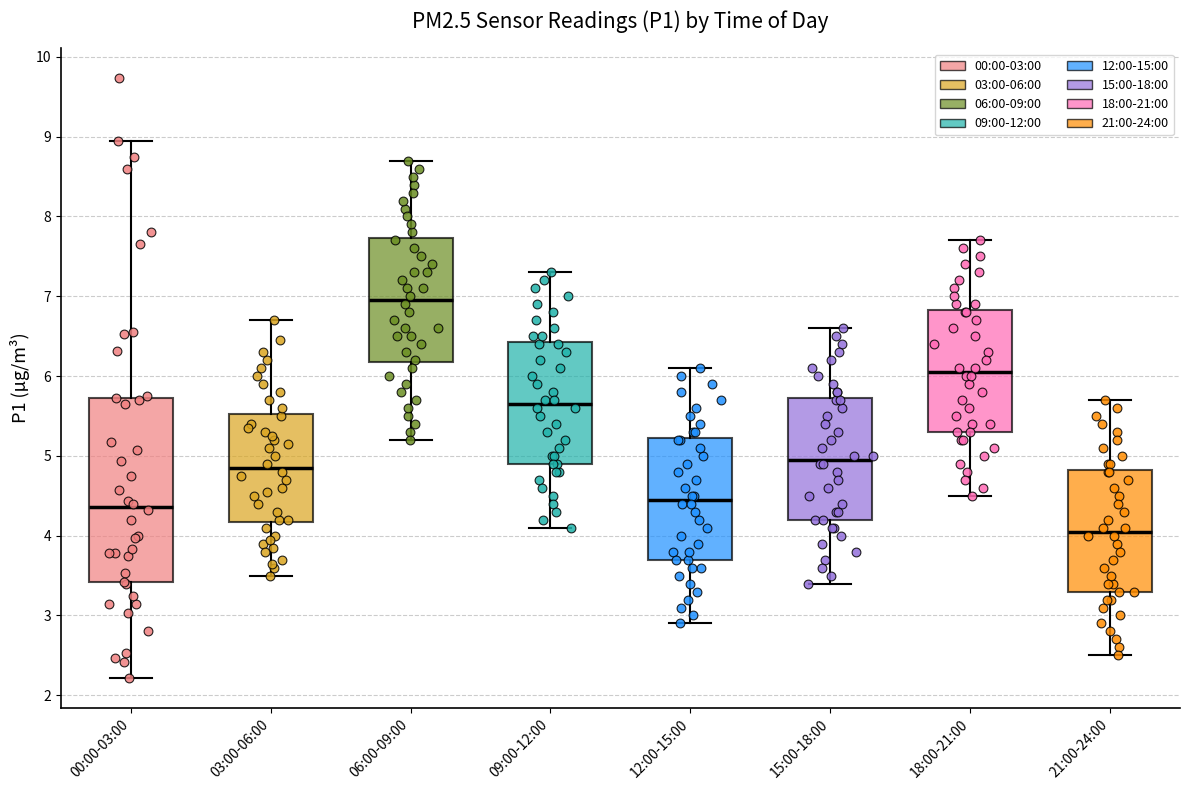

Reading left to right, transcribe this box plot: for each box, give where its median line is, the range the box spans, and where its two whiskers end, as read against the y-axis. The values are not printed on the chart, so give them approximately, as read against the axis.

00:00-03:00: median 4.4, box 3.4 to 5.7, whiskers 2.2 to 9.0
03:00-06:00: median 4.9, box 4.2 to 5.5, whiskers 3.5 to 6.7
06:00-09:00: median 7.0, box 6.2 to 7.7, whiskers 5.2 to 8.7
09:00-12:00: median 5.7, box 4.9 to 6.4, whiskers 4.1 to 7.3
12:00-15:00: median 4.5, box 3.7 to 5.2, whiskers 2.9 to 6.1
15:00-18:00: median 5.0, box 4.2 to 5.7, whiskers 3.4 to 6.6
18:00-21:00: median 6.1, box 5.3 to 6.8, whiskers 4.5 to 7.7
21:00-24:00: median 4.1, box 3.3 to 4.8, whiskers 2.5 to 5.7